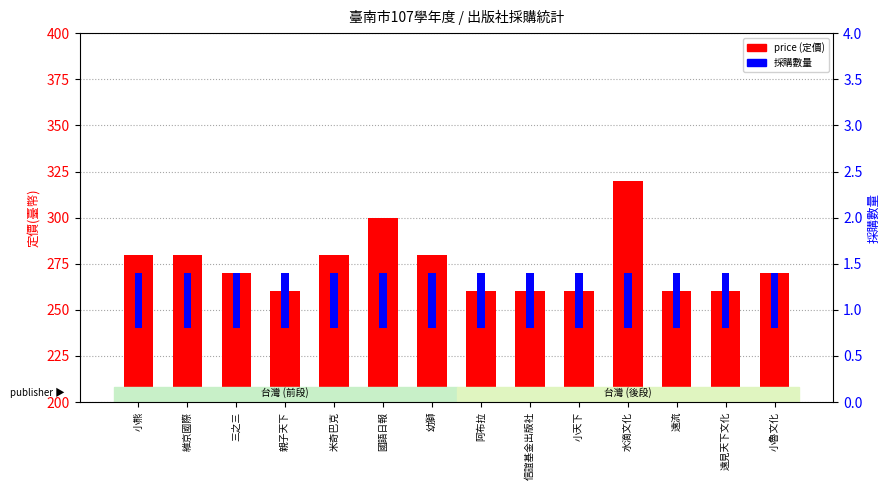

Reading left to right, transcribe all the data shown in this chart.

price (定價): 280	280	270	260	280	300	280	260	260	260	320	260	260	270
採購數量: 30	30	30	30	30	30	30	30	30	30	30	30	30	30